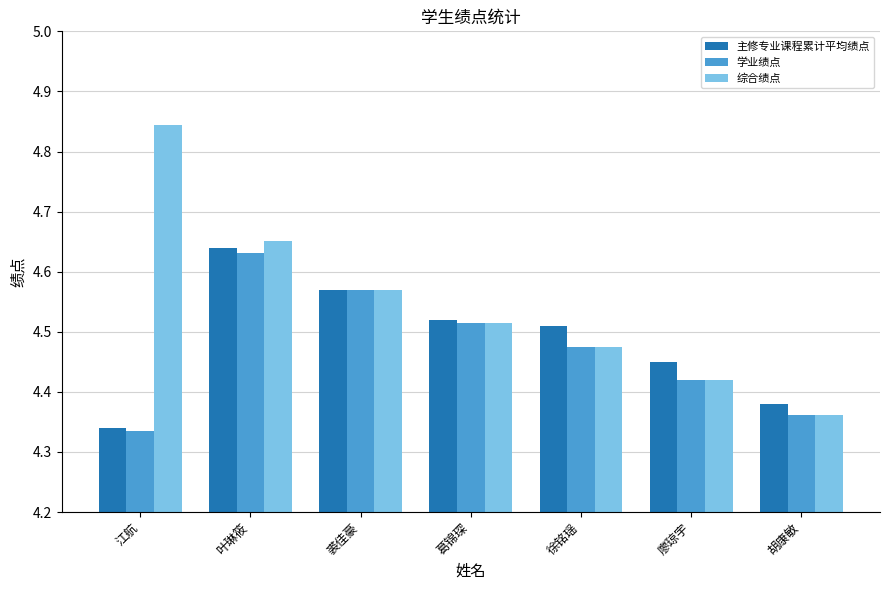

Which category has the highest value across all series?

江航